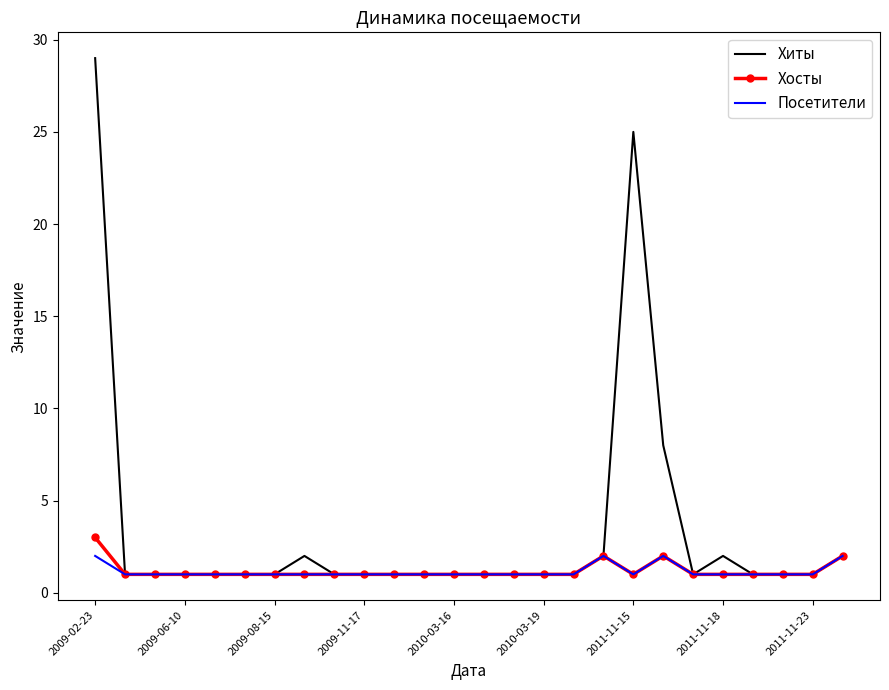

Which series has the largest range (max minus min)?

Хиты